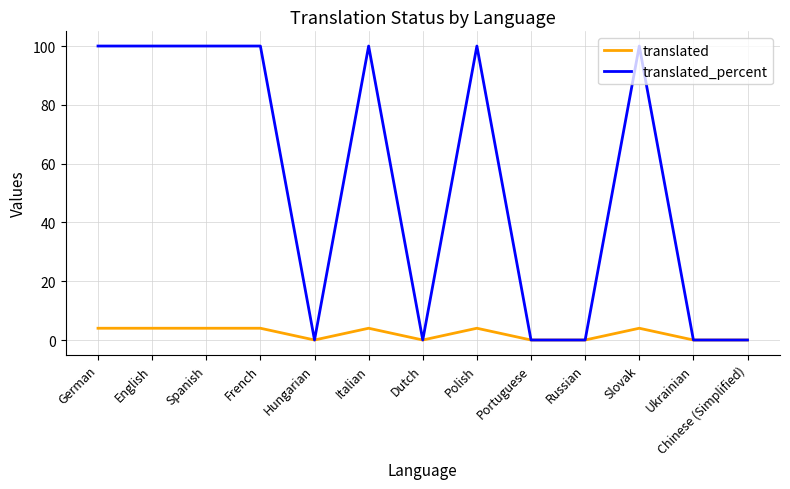

What value does the translated_percent series have at Italian, to the nearest 50?

100